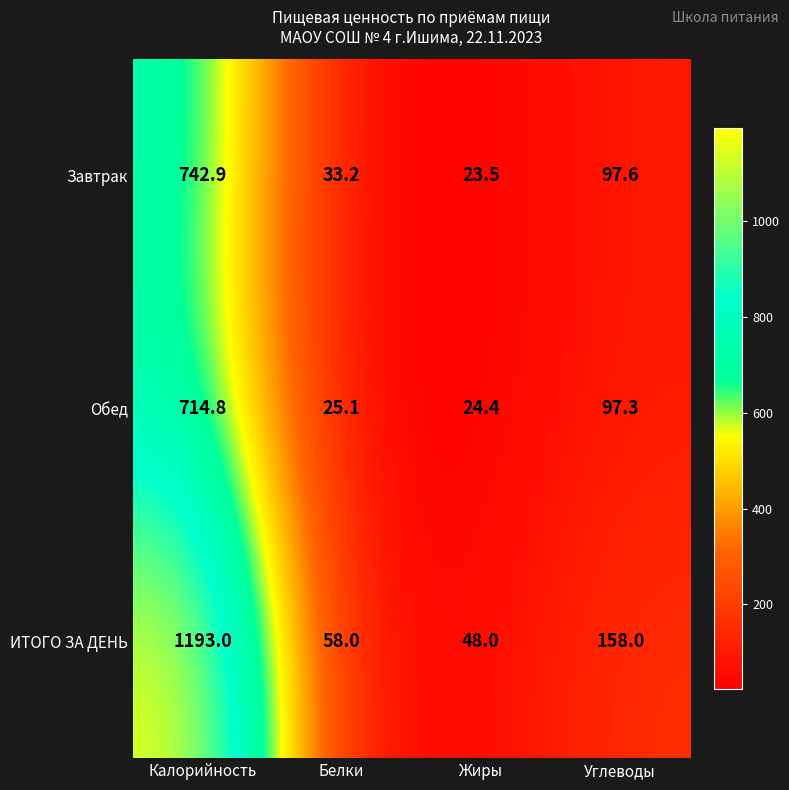

Reading right to left, transcribe all the data shown in this chart.

Завтрак: 97.6	23.5	33.2	742.9
Обед: 97.3	24.4	25.1	714.8
ИТОГО ЗА ДЕНЬ: 158.0	48.0	58.0	1193.0